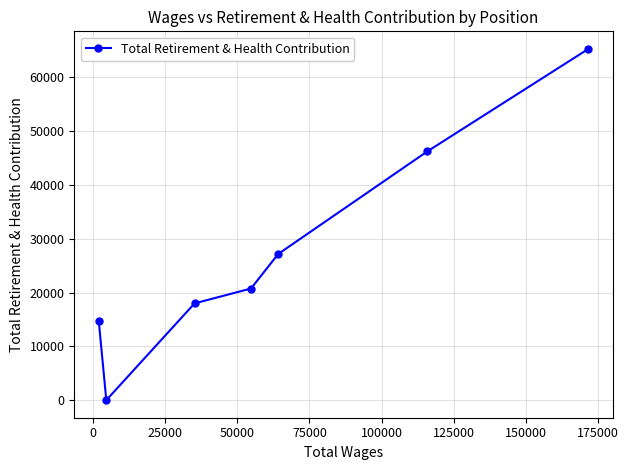

How many data points does each series have?

7